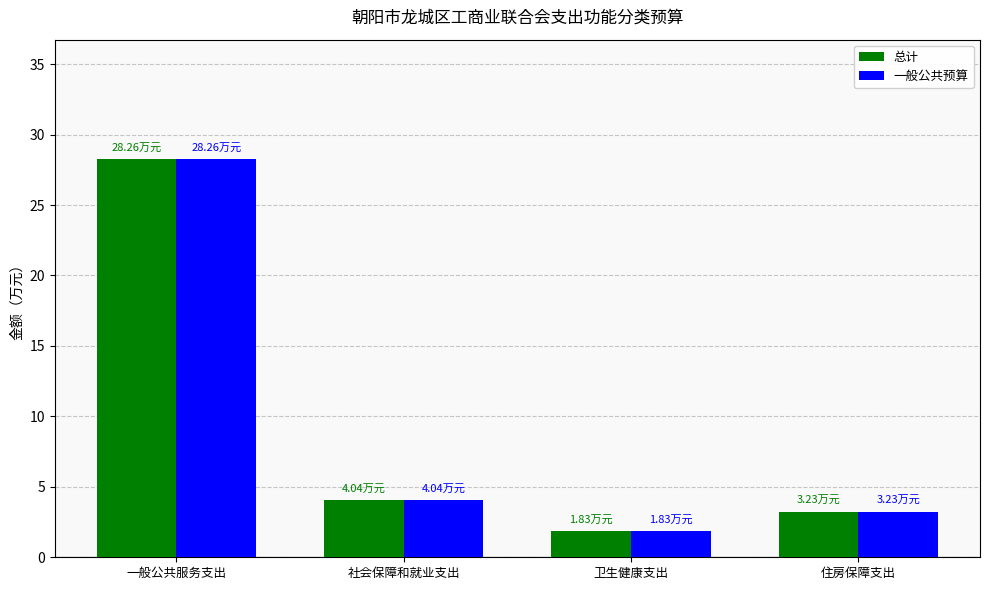

True or false: 一般公共预算 has a value of 4.0 at 社会保障和就业支出.

True